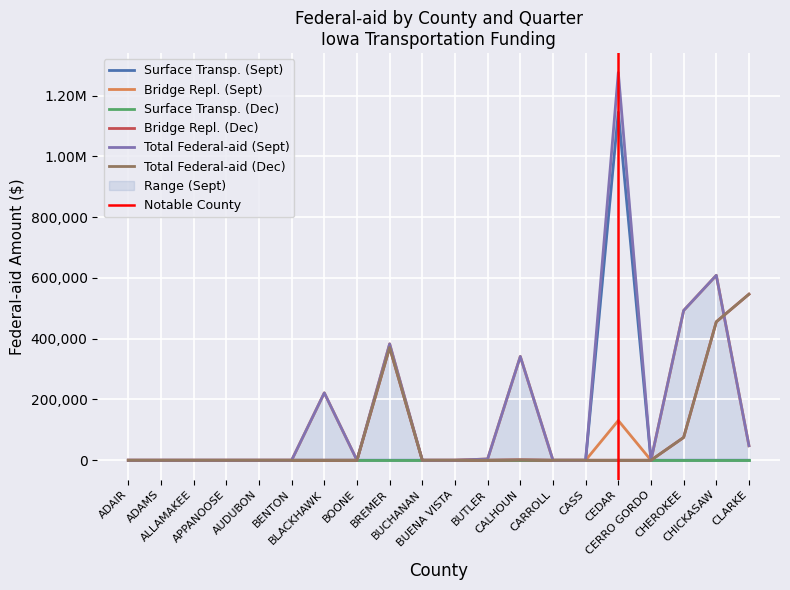

Which has a higher value, CARROLL or ADAIR?

CARROLL